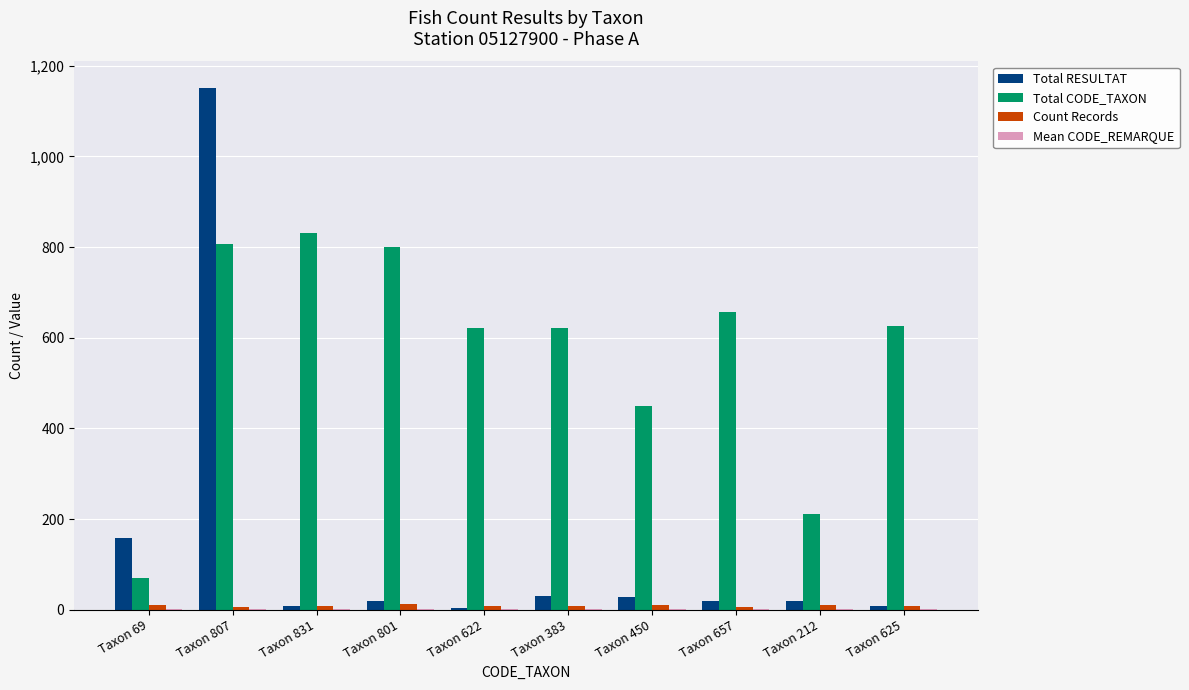

True or false: Total RESULTAT has a value of 240 at Taxon 69.

False